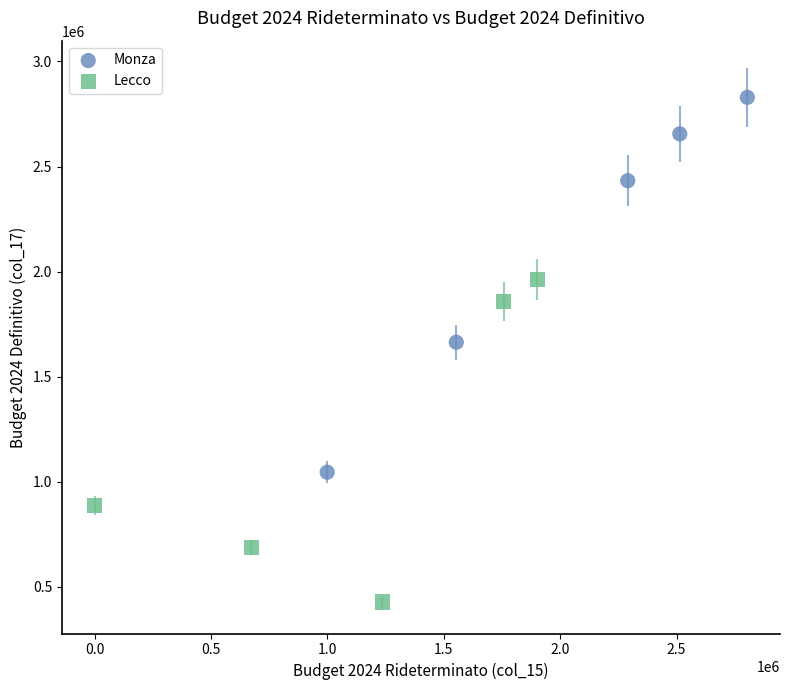

What are all the series names shown in the legend?

Monza, Lecco